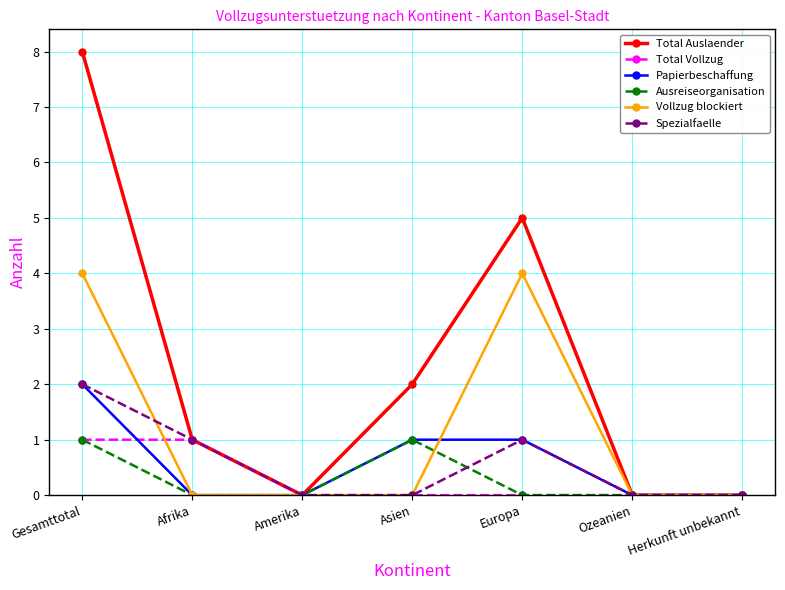

Which series has the widest spread of values?

Total Auslaender